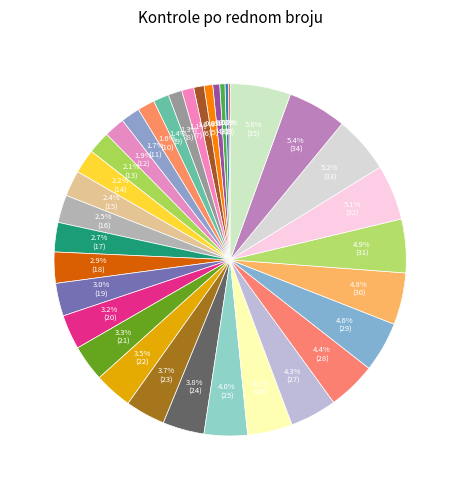

To the nearest percent, what is the average slice percentage?

3%